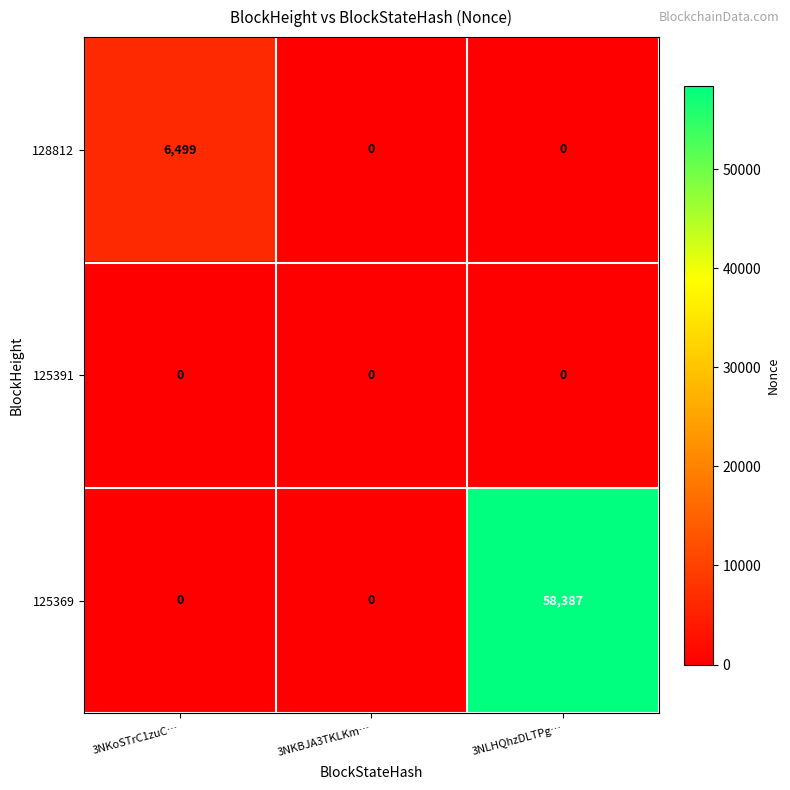

True or false: 125369 has a value of 96904 at 3NLHQhzDLTPg….

False